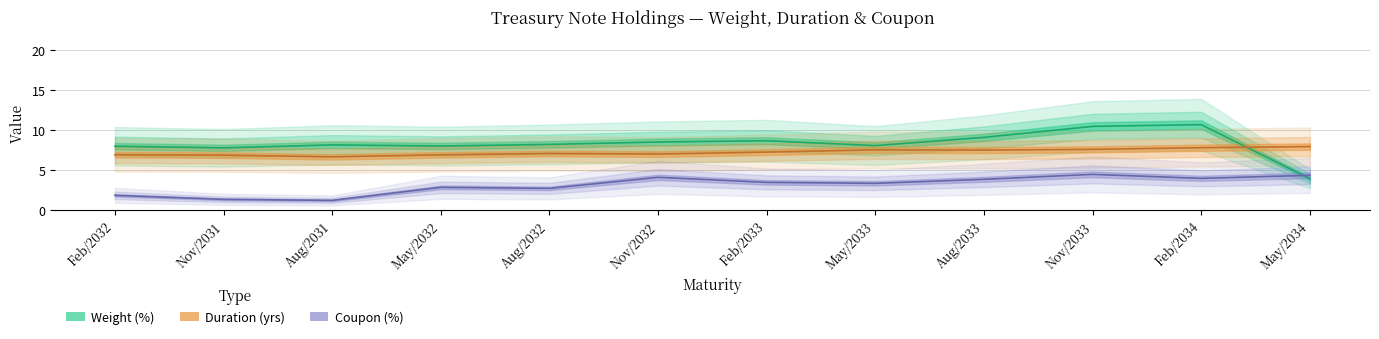

The Weight (%) series shows 11.9 at Nov/2032. True or false?

False